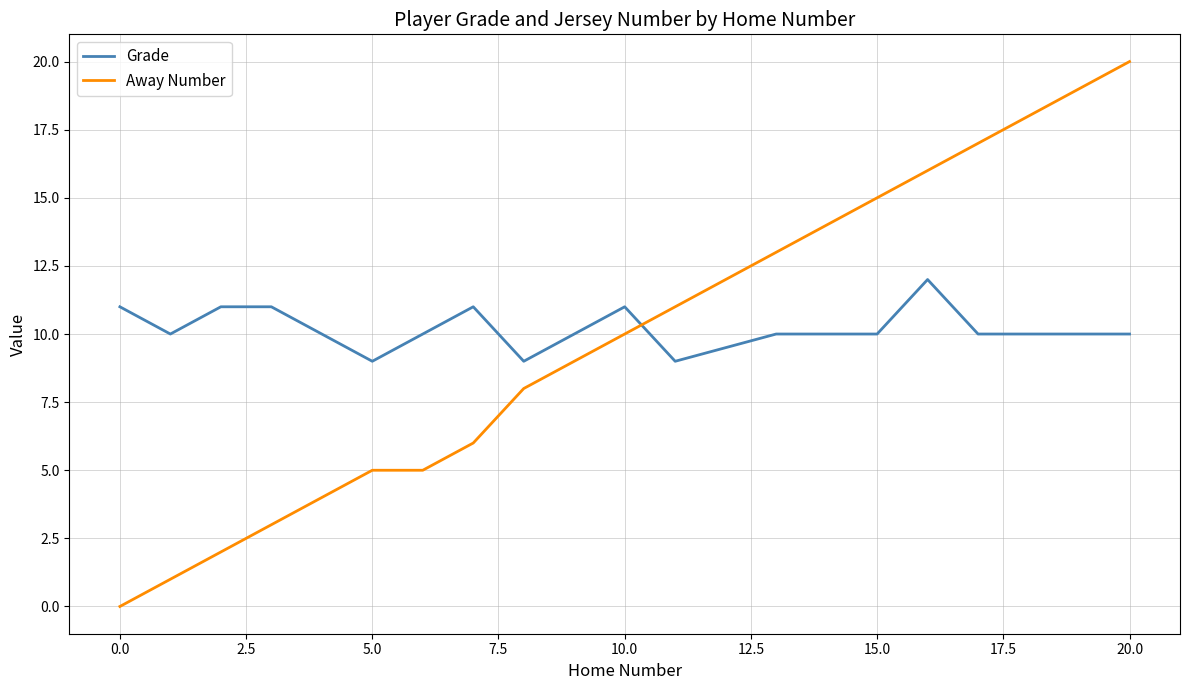

Rank the series by their maximum value, from lowest to highest.

Grade, Away Number